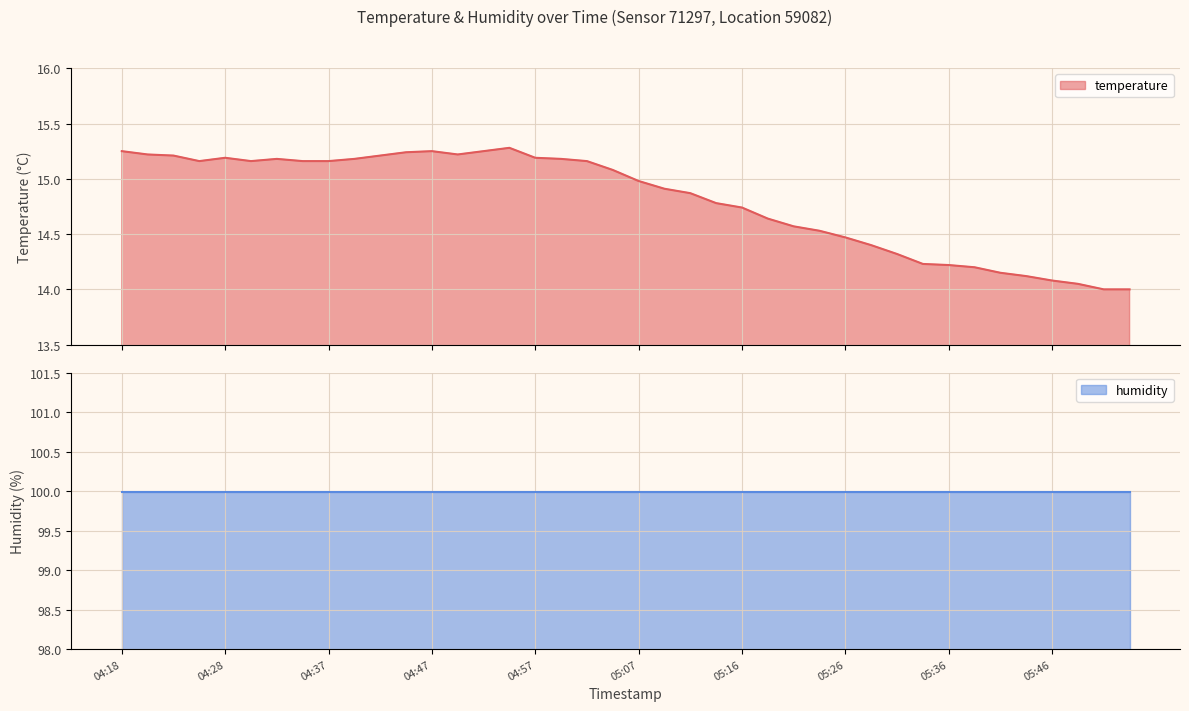

What value does the data have at 04:23?

15.2